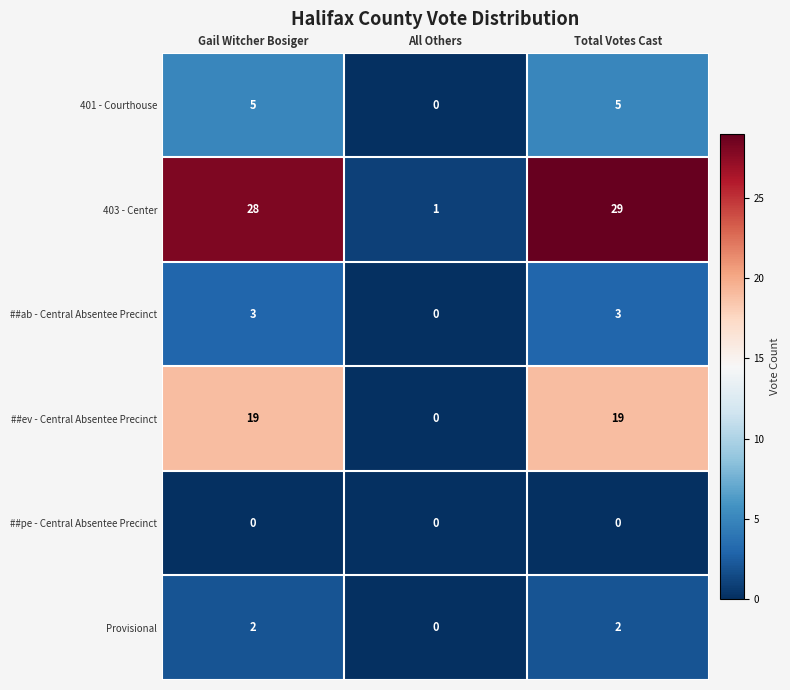

Reading left to right, transcribe all the data shown in this chart.

401 - Courthouse: Gail Witcher Bosiger=5	All Others=0	Total Votes Cast=5
403 - Center: Gail Witcher Bosiger=28	All Others=1	Total Votes Cast=29
##ab - Central Absentee Precinct: Gail Witcher Bosiger=3	All Others=0	Total Votes Cast=3
##ev - Central Absentee Precinct: Gail Witcher Bosiger=19	All Others=0	Total Votes Cast=19
##pe - Central Absentee Precinct: Gail Witcher Bosiger=0	All Others=0	Total Votes Cast=0
Provisional: Gail Witcher Bosiger=2	All Others=0	Total Votes Cast=2